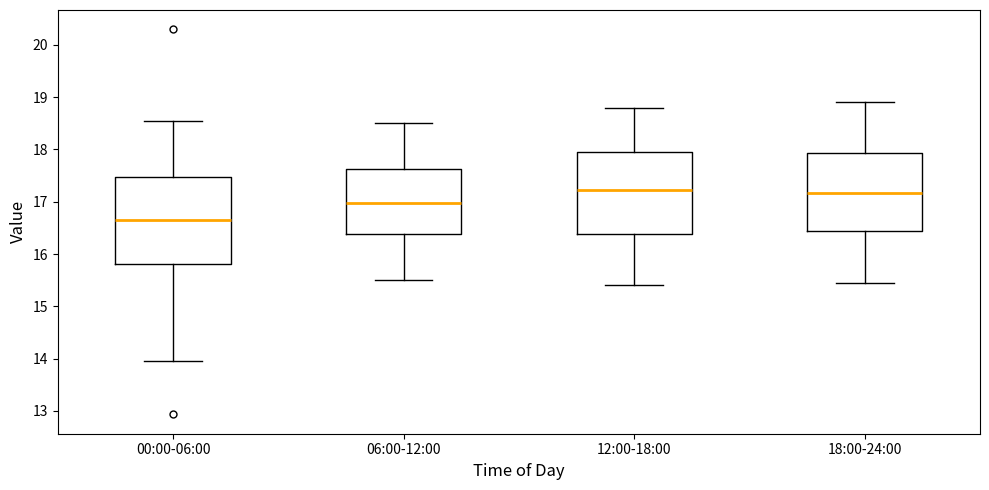

Where is the lower edge of the box for 00:00-06:00 on the y-axis? The values are not printed on the chart, so give them approximately, as read against the axis.

15.8